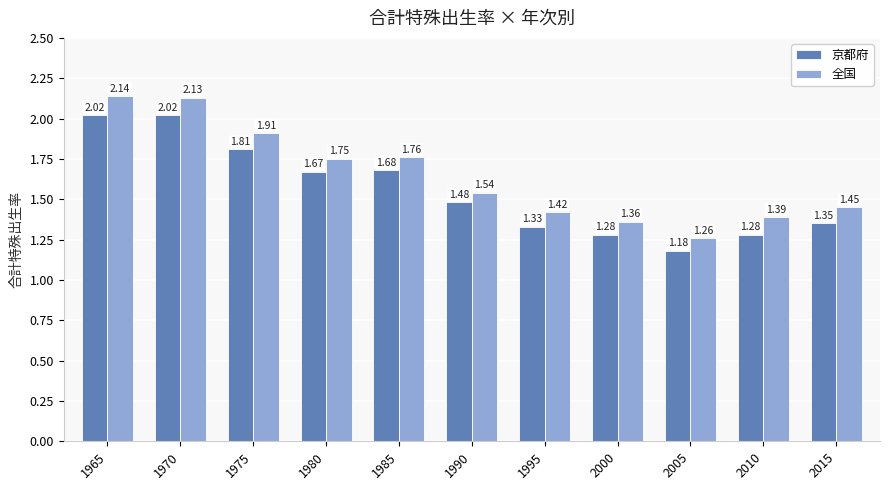

At which category is the sum across all series the highest?

1965